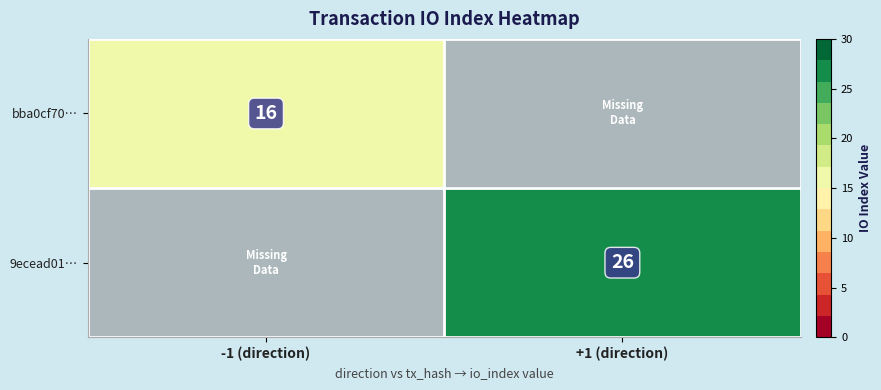

The 9ecead01… series shows 26 at +1 (direction). True or false?

True